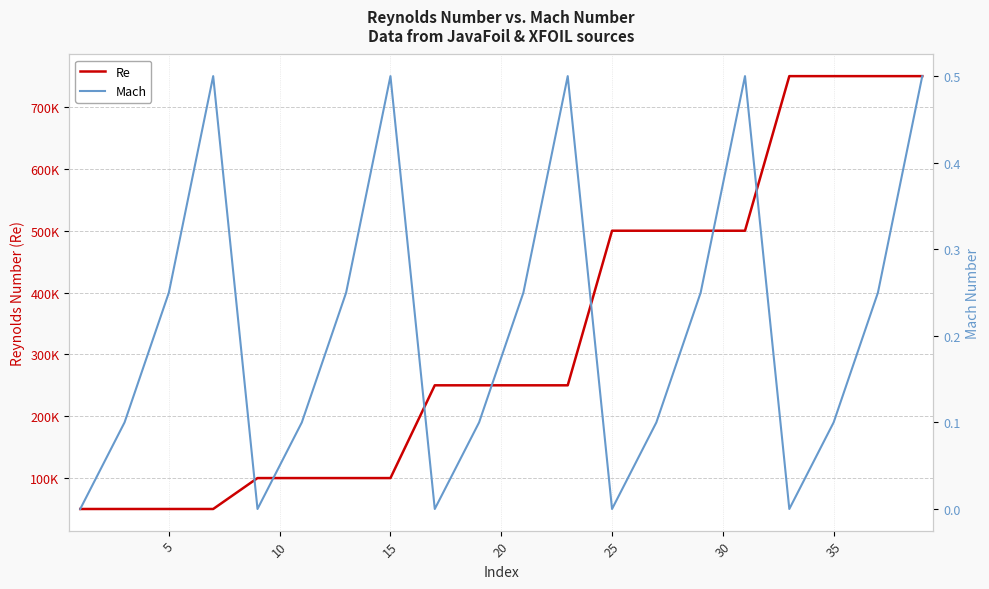

Which series has the largest range (max minus min)?

Re